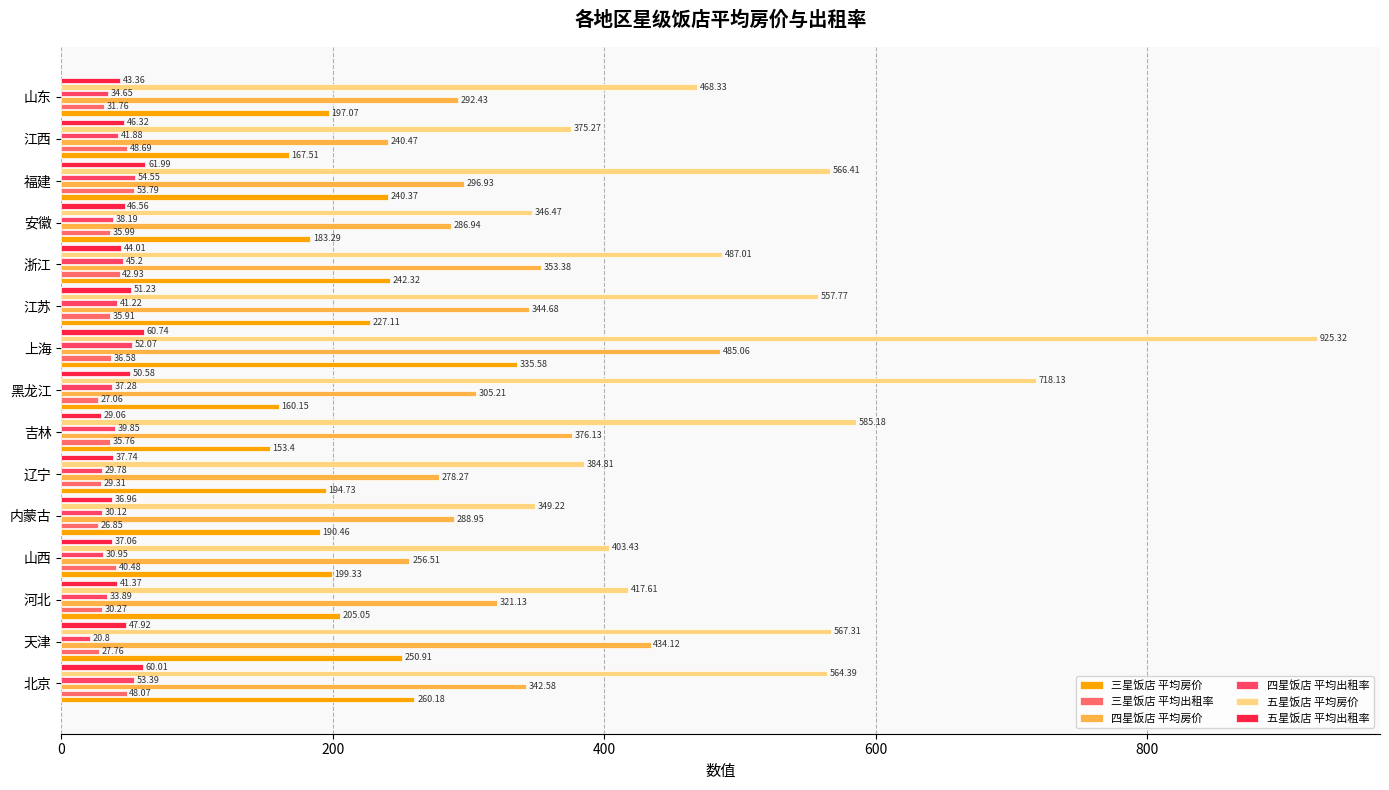

Which series has the widest spread of values?

五星饭店 平均房价